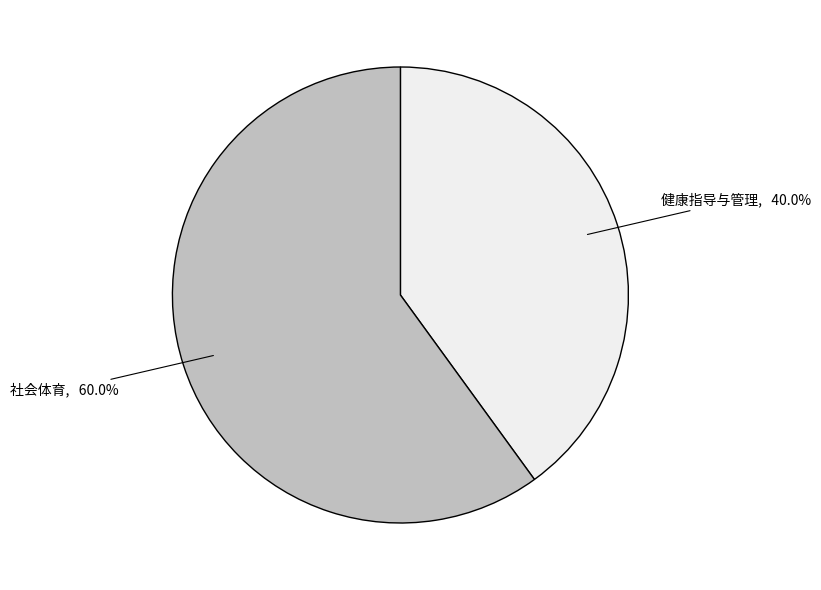

Is there any slice that represents more than half of the pie?

Yes